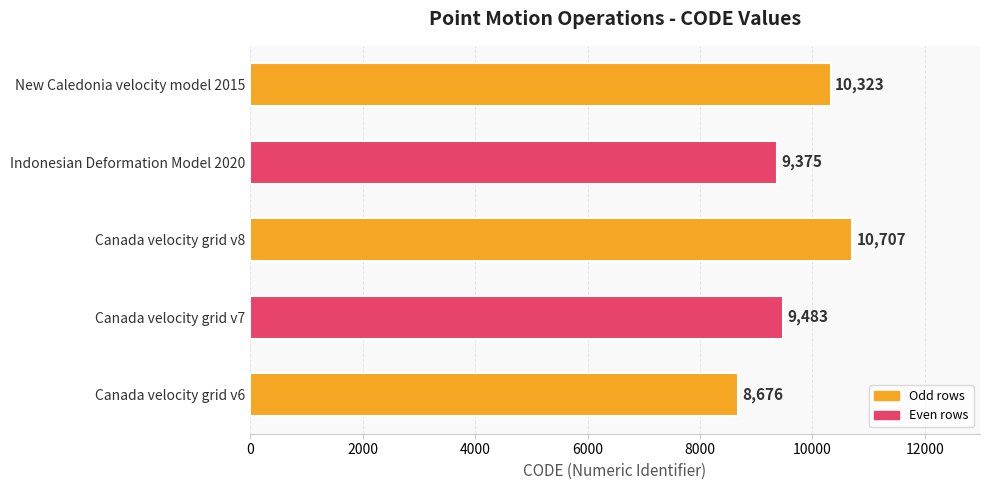

What value does the data have at Canada velocity grid v7, to the nearest 50?

9500